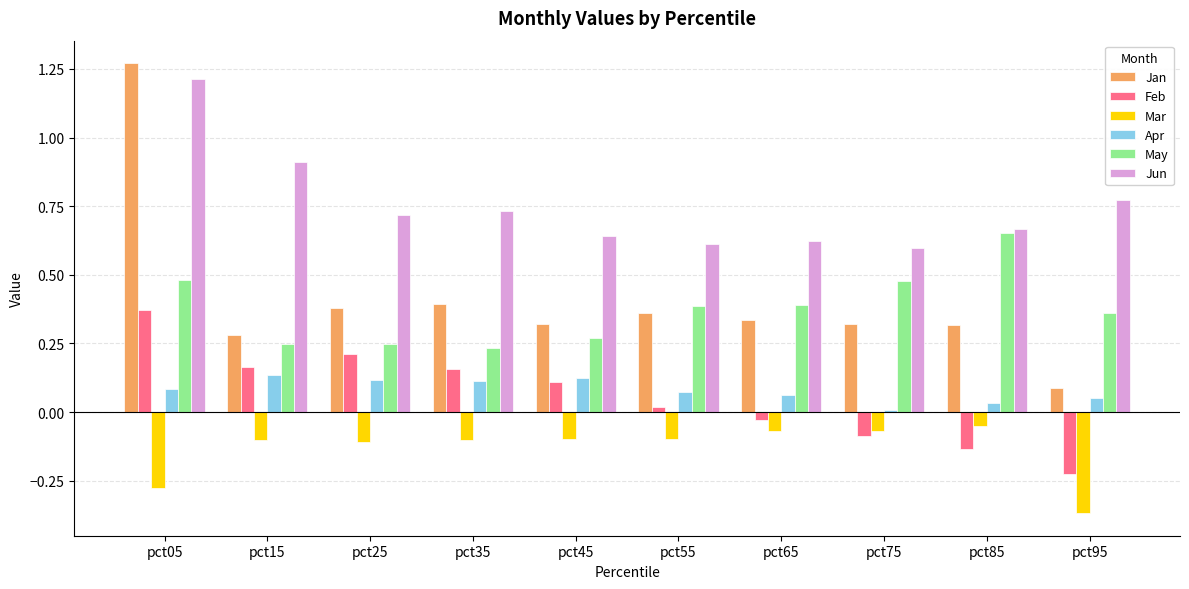

Between pct15 and pct75, which series saw the biggest shift?

Jun